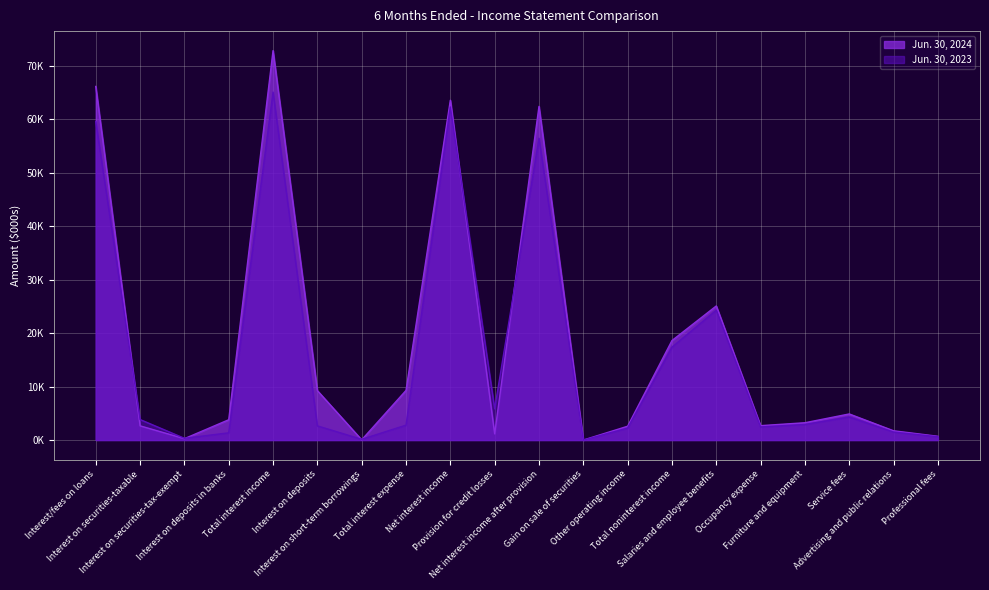

Between Interest on securities-taxable and Salaries and employee benefits, which series saw the biggest shift?

Jun. 30, 2024